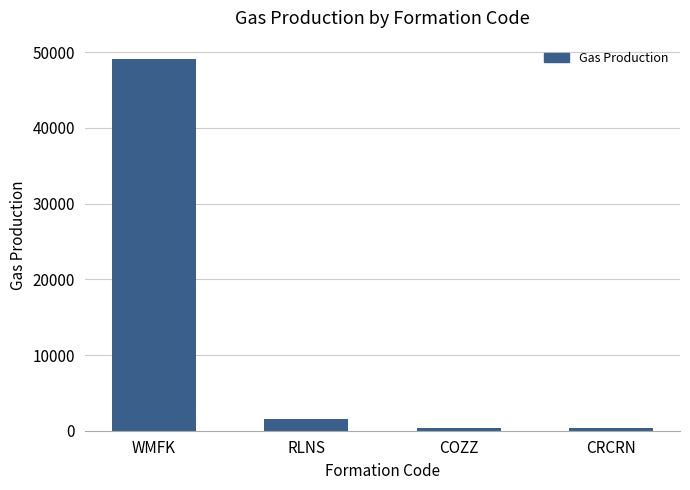

How many values are below 1566?

2